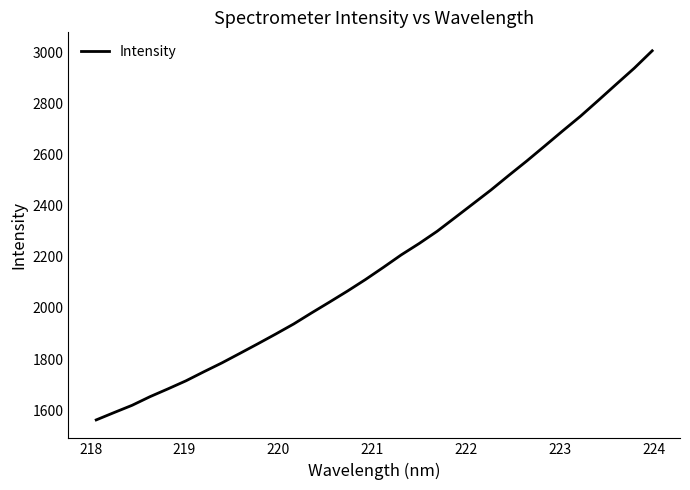

What is the greatest value displayed?

3007.5